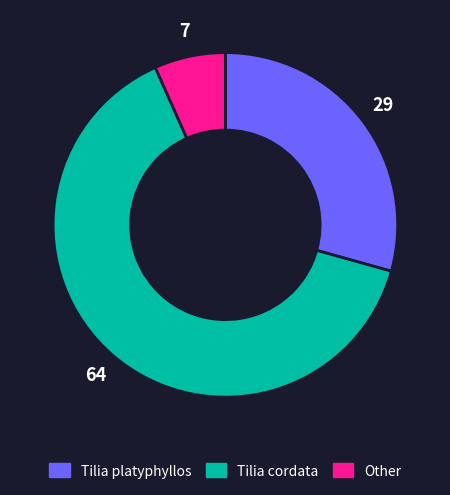

Is there a majority slice in this chart?

Yes